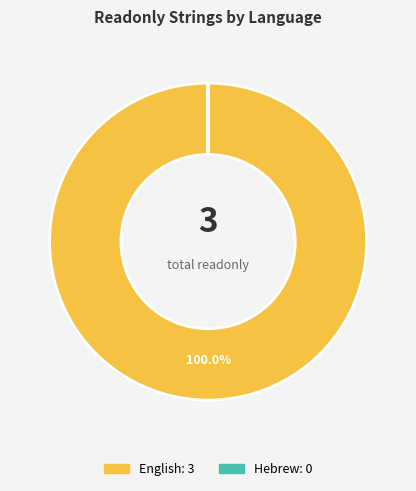

Is English: 3 the majority of the pie?

Yes